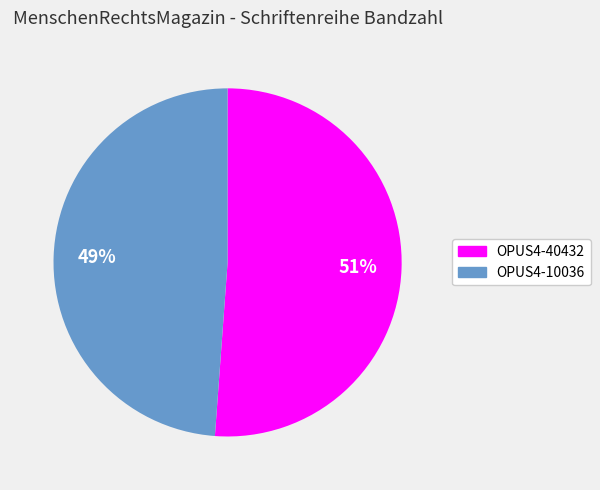

How many slices are in this pie chart?

2